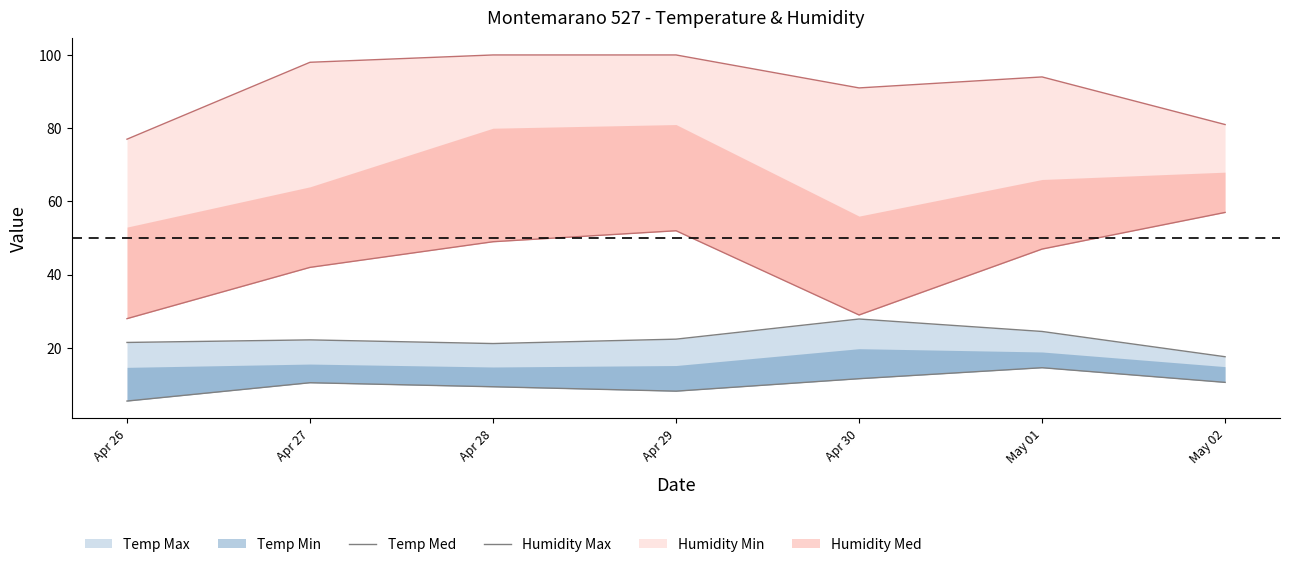

True or false: Temp Med has a value of 24.5 at May 01.

True